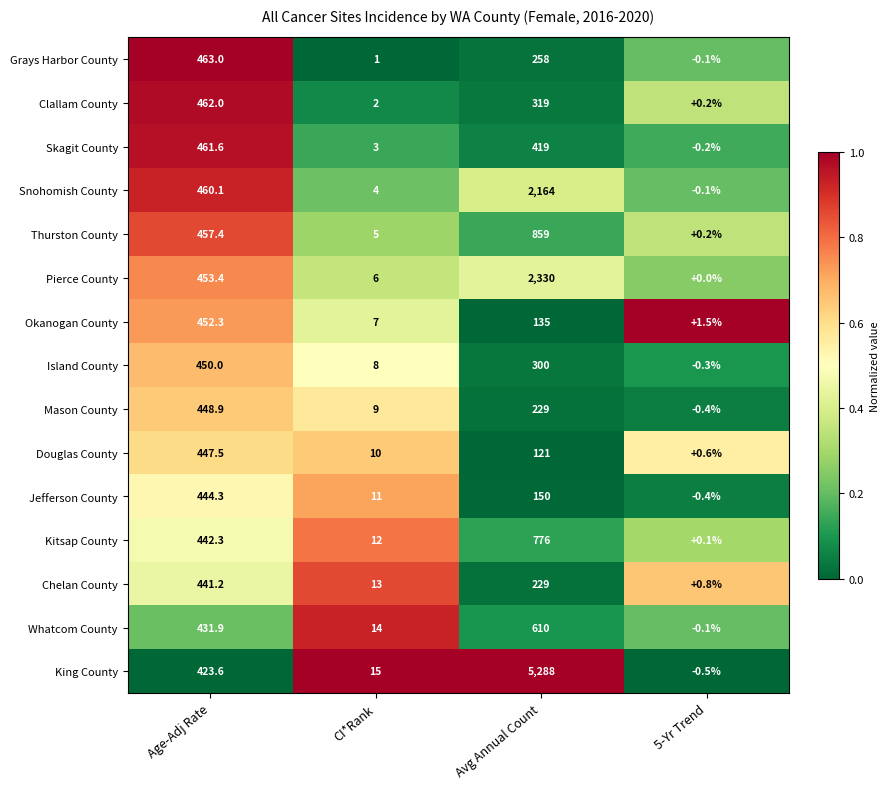

At which category is the sum across all series the highest?

Avg Annual Count